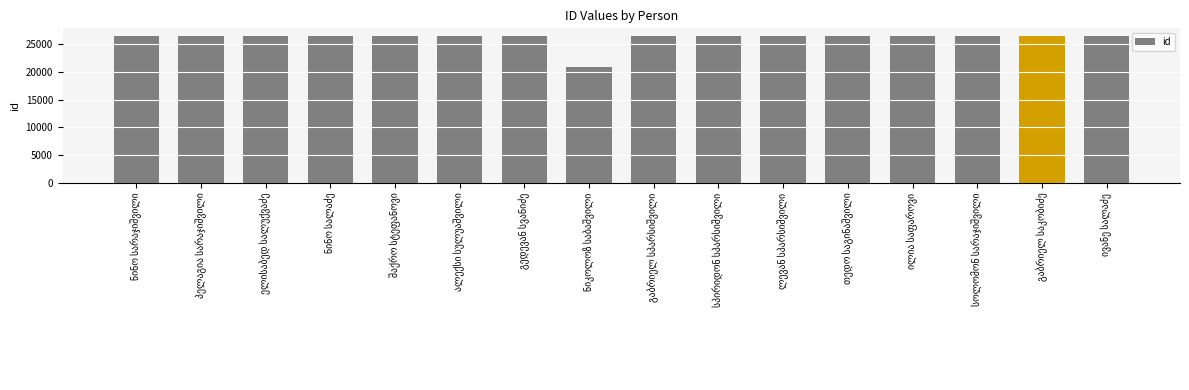

What is the value of the 15th bar from the left?

26492